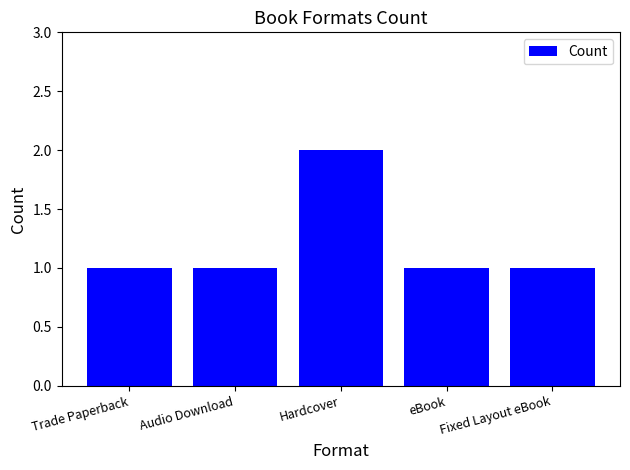

What is the label of the 1st bar from the left?

Trade Paperback